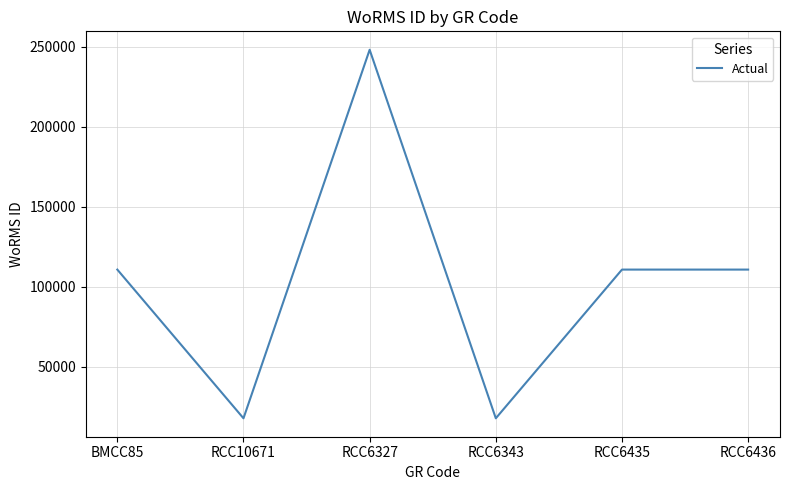

Which category has the highest value across all series?

RCC6327